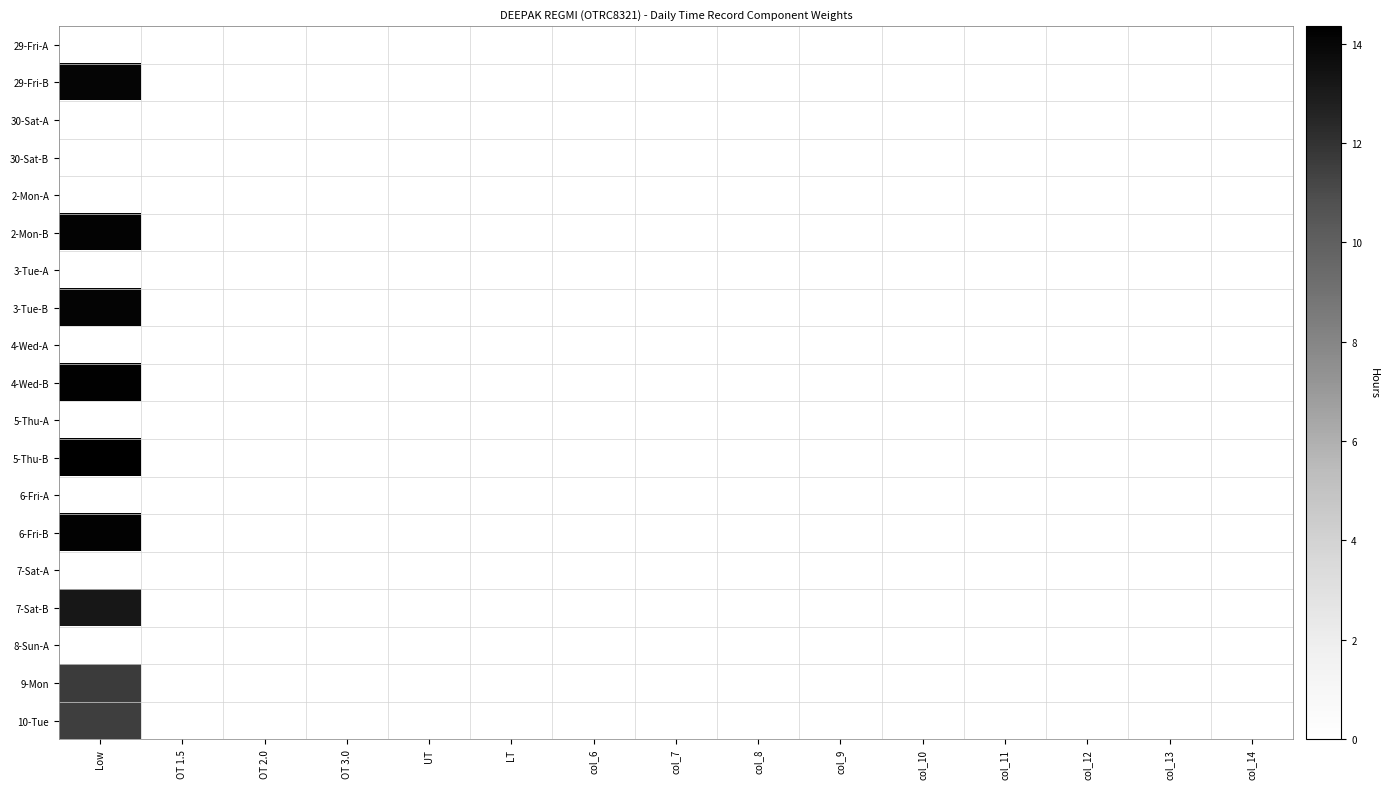

Reading right to left, list all the values displayed in this chart.

29-Fri-A: col_14=0.0	col_13=0.0	col_12=0.0	col_11=0.0	col_10=0.0	col_9=0.0	col_8=0.0	col_7=0.0	col_6=0.0	LT=0.0	UT=0.0	OT 3.0=0.0	OT 2.0=0.0	OT 1.5=0.0	Low=0.0
29-Fri-B: col_14=0.0	col_13=0.0	col_12=0.0	col_11=0.0	col_10=0.0	col_9=0.0	col_8=0.0	col_7=0.0	col_6=0.0	LT=0.0	UT=0.0	OT 3.0=0.0	OT 2.0=0.0	OT 1.5=0.0	Low=14.0
30-Sat-A: col_14=0.0	col_13=0.0	col_12=0.0	col_11=0.0	col_10=0.0	col_9=0.0	col_8=0.0	col_7=0.0	col_6=0.0	LT=0.0	UT=0.0	OT 3.0=0.0	OT 2.0=0.0	OT 1.5=0.0	Low=0.0
30-Sat-B: col_14=0.0	col_13=0.0	col_12=0.0	col_11=0.0	col_10=0.0	col_9=0.0	col_8=0.0	col_7=0.0	col_6=0.0	LT=0.0	UT=0.0	OT 3.0=0.0	OT 2.0=0.0	OT 1.5=0.0	Low=0.0
2-Mon-A: col_14=0.0	col_13=0.0	col_12=0.0	col_11=0.0	col_10=0.0	col_9=0.0	col_8=0.0	col_7=0.0	col_6=0.0	LT=0.0	UT=0.0	OT 3.0=0.0	OT 2.0=0.0	OT 1.5=0.0	Low=0.0
2-Mon-B: col_14=0.0	col_13=0.0	col_12=0.0	col_11=0.0	col_10=0.0	col_9=0.0	col_8=0.0	col_7=0.0	col_6=0.0	LT=0.0	UT=0.0	OT 3.0=0.0	OT 2.0=0.0	OT 1.5=0.0	Low=14.2
3-Tue-A: col_14=0.0	col_13=0.0	col_12=0.0	col_11=0.0	col_10=0.0	col_9=0.0	col_8=0.0	col_7=0.0	col_6=0.0	LT=0.0	UT=0.0	OT 3.0=0.0	OT 2.0=0.0	OT 1.5=0.0	Low=0.0
3-Tue-B: col_14=0.0	col_13=0.0	col_12=0.0	col_11=0.0	col_10=0.0	col_9=0.0	col_8=0.0	col_7=0.0	col_6=0.0	LT=0.0	UT=0.0	OT 3.0=0.0	OT 2.0=0.0	OT 1.5=0.0	Low=14.1
4-Wed-A: col_14=0.0	col_13=0.0	col_12=0.0	col_11=0.0	col_10=0.0	col_9=0.0	col_8=0.0	col_7=0.0	col_6=0.0	LT=0.0	UT=0.0	OT 3.0=0.0	OT 2.0=0.0	OT 1.5=0.0	Low=0.0
4-Wed-B: col_14=0.0	col_13=0.0	col_12=0.0	col_11=0.0	col_10=0.0	col_9=0.0	col_8=0.0	col_7=0.0	col_6=0.0	LT=0.0	UT=0.0	OT 3.0=0.0	OT 2.0=0.0	OT 1.5=0.0	Low=14.3
5-Thu-A: col_14=0.0	col_13=0.0	col_12=0.0	col_11=0.0	col_10=0.0	col_9=0.0	col_8=0.0	col_7=0.0	col_6=0.0	LT=0.0	UT=0.0	OT 3.0=0.0	OT 2.0=0.0	OT 1.5=0.0	Low=0.0
5-Thu-B: col_14=0.0	col_13=0.0	col_12=0.0	col_11=0.0	col_10=0.0	col_9=0.0	col_8=0.0	col_7=0.0	col_6=0.0	LT=0.0	UT=0.0	OT 3.0=0.0	OT 2.0=0.0	OT 1.5=0.0	Low=14.3
6-Fri-A: col_14=0.0	col_13=0.0	col_12=0.0	col_11=0.0	col_10=0.0	col_9=0.0	col_8=0.0	col_7=0.0	col_6=0.0	LT=0.0	UT=0.0	OT 3.0=0.0	OT 2.0=0.0	OT 1.5=0.0	Low=0.0
6-Fri-B: col_14=0.0	col_13=0.0	col_12=0.0	col_11=0.0	col_10=0.0	col_9=0.0	col_8=0.0	col_7=0.0	col_6=0.0	LT=0.0	UT=0.0	OT 3.0=0.0	OT 2.0=0.0	OT 1.5=0.0	Low=14.2
7-Sat-A: col_14=0.0	col_13=0.0	col_12=0.0	col_11=0.0	col_10=0.0	col_9=0.0	col_8=0.0	col_7=0.0	col_6=0.0	LT=0.0	UT=0.0	OT 3.0=0.0	OT 2.0=0.0	OT 1.5=0.0	Low=0.0
7-Sat-B: col_14=0.0	col_13=0.0	col_12=0.0	col_11=0.0	col_10=0.0	col_9=0.0	col_8=0.0	col_7=0.0	col_6=0.0	LT=0.0	UT=0.0	OT 3.0=0.0	OT 2.0=0.0	OT 1.5=0.0	Low=13.2
8-Sun-A: col_14=0.0	col_13=0.0	col_12=0.0	col_11=0.0	col_10=0.0	col_9=0.0	col_8=0.0	col_7=0.0	col_6=0.0	LT=0.0	UT=0.0	OT 3.0=0.0	OT 2.0=0.0	OT 1.5=0.0	Low=0.0
9-Mon: col_14=0.0	col_13=0.0	col_12=0.0	col_11=0.0	col_10=0.0	col_9=0.0	col_8=0.0	col_7=0.0	col_6=0.0	LT=0.0	UT=0.0	OT 3.0=0.0	OT 2.0=0.0	OT 1.5=0.0	Low=11.7
10-Tue: col_14=0.0	col_13=0.0	col_12=0.0	col_11=0.0	col_10=0.0	col_9=0.0	col_8=0.0	col_7=0.0	col_6=0.0	LT=0.0	UT=0.0	OT 3.0=0.0	OT 2.0=0.0	OT 1.5=0.0	Low=11.5